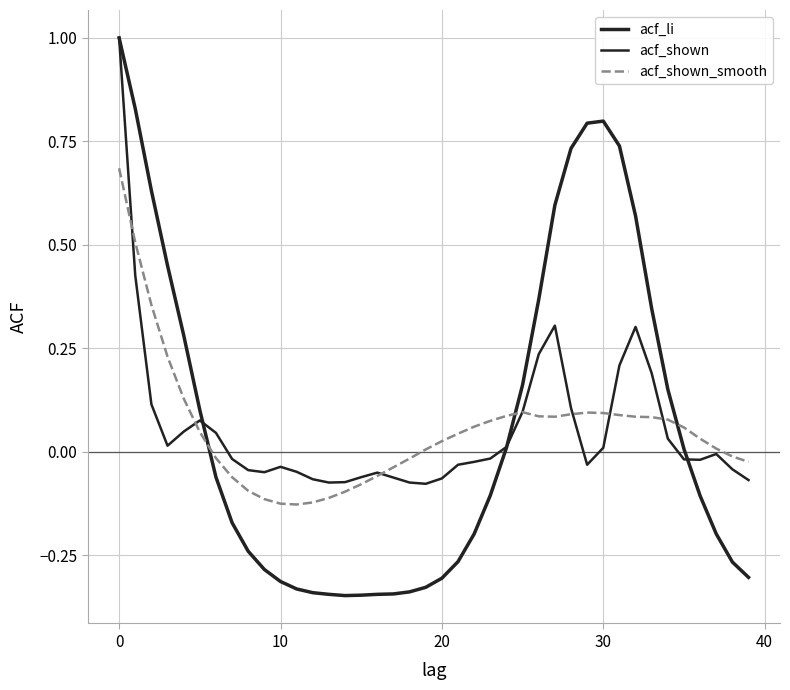

Which label corresponds to the smallest value in the chart?

14